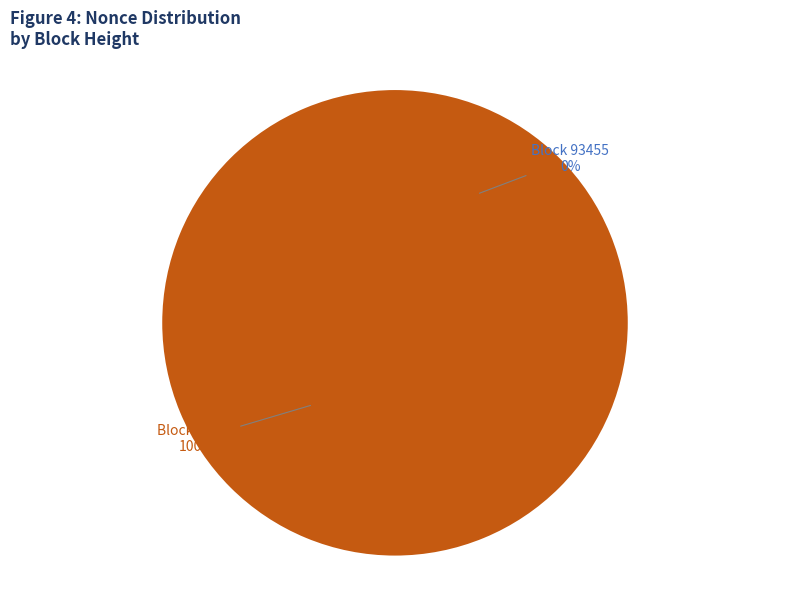

Which has a higher value, 93455 or 93451?

93451